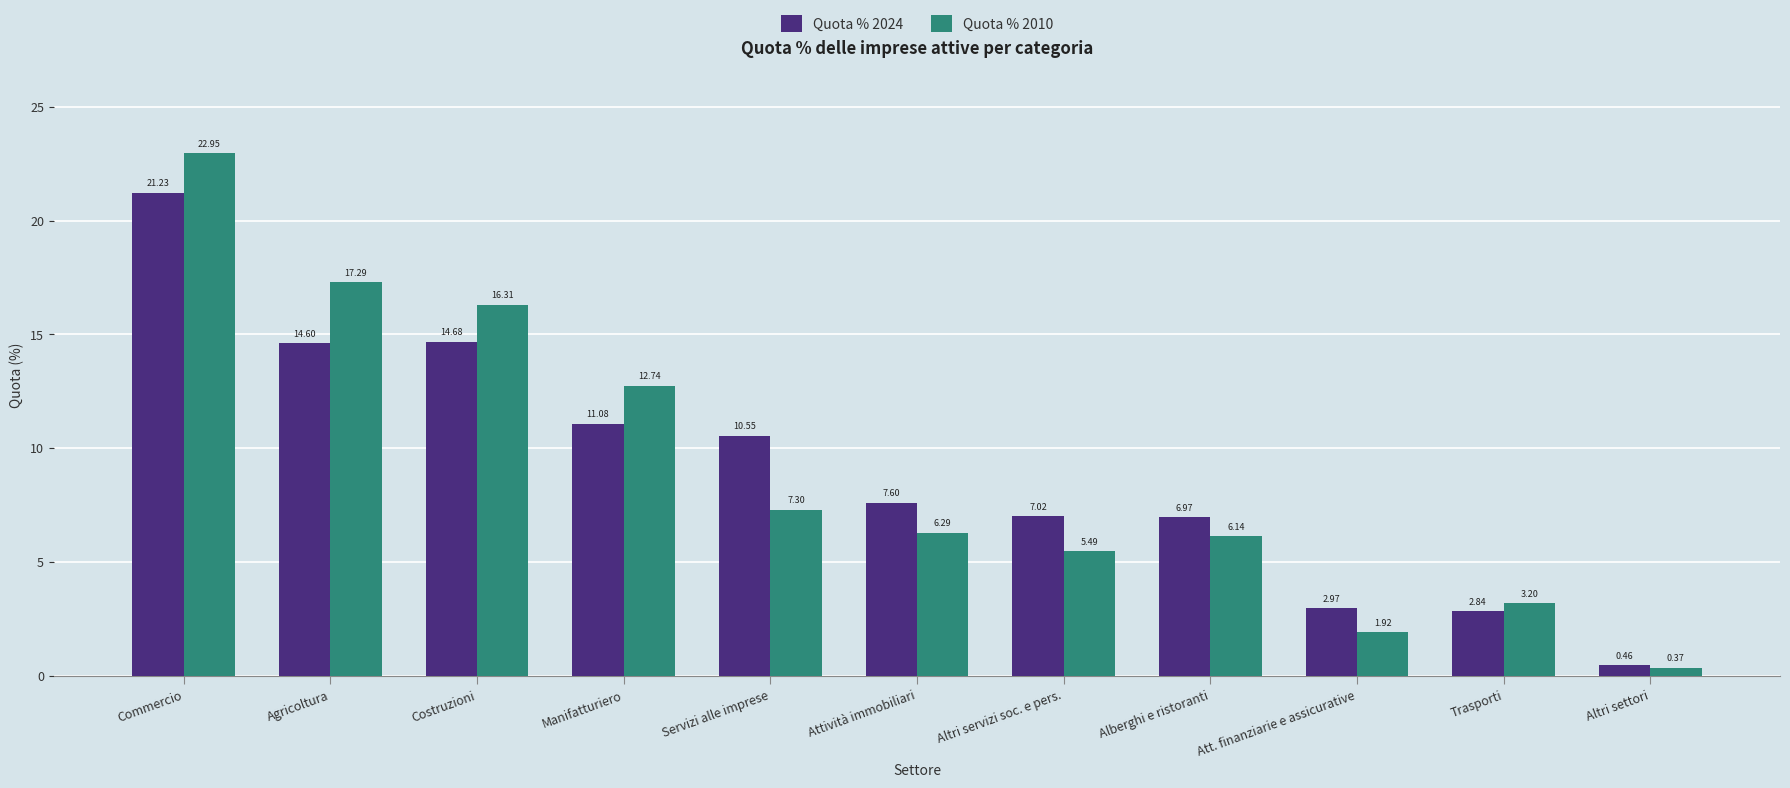

At which category is the sum across all series the highest?

Commercio